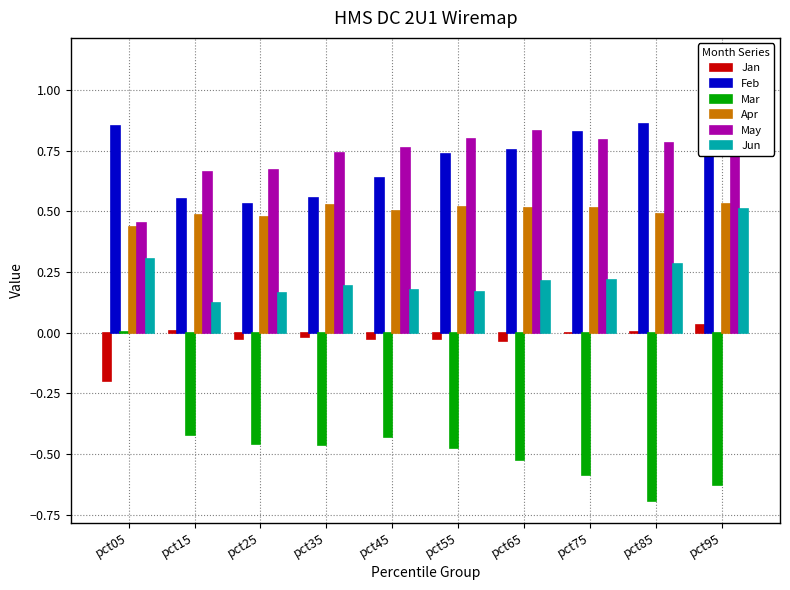

What is the average value of the Feb series?

0.7